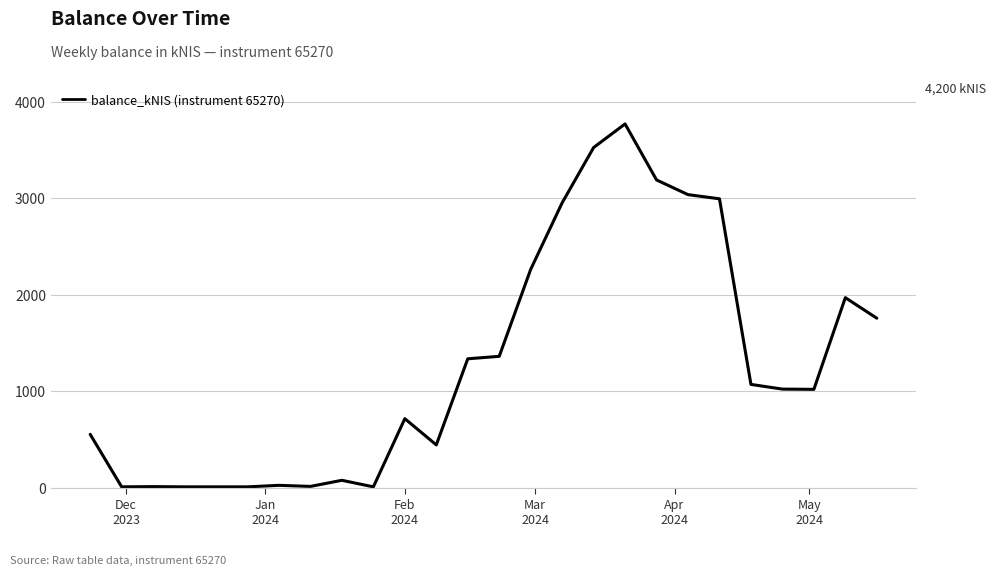

What is the difference between the maximum and minimum values?

3760.3